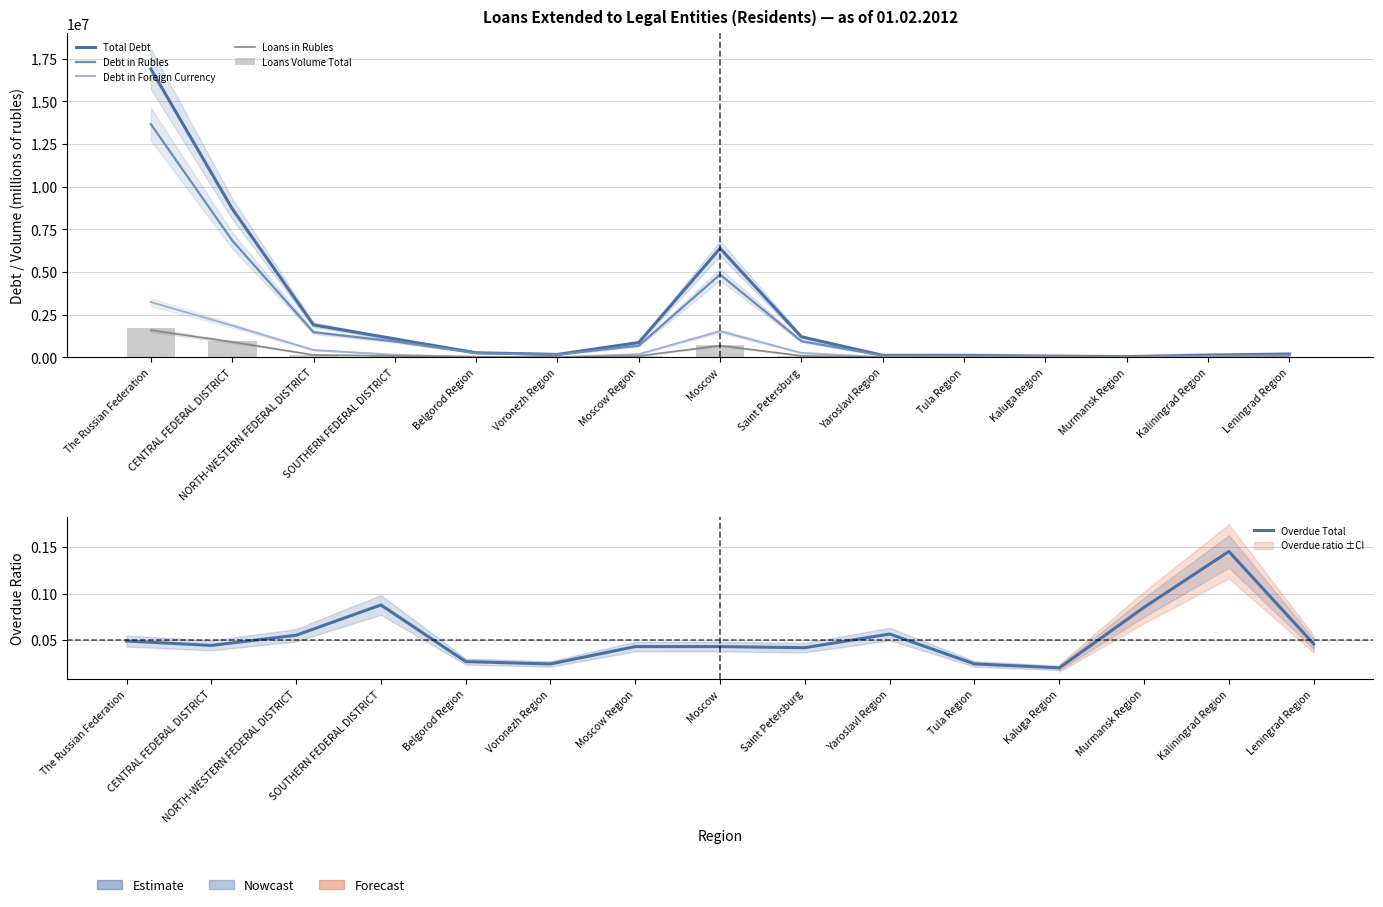

What is the average value of the Loans Volume Total series?

261190.5